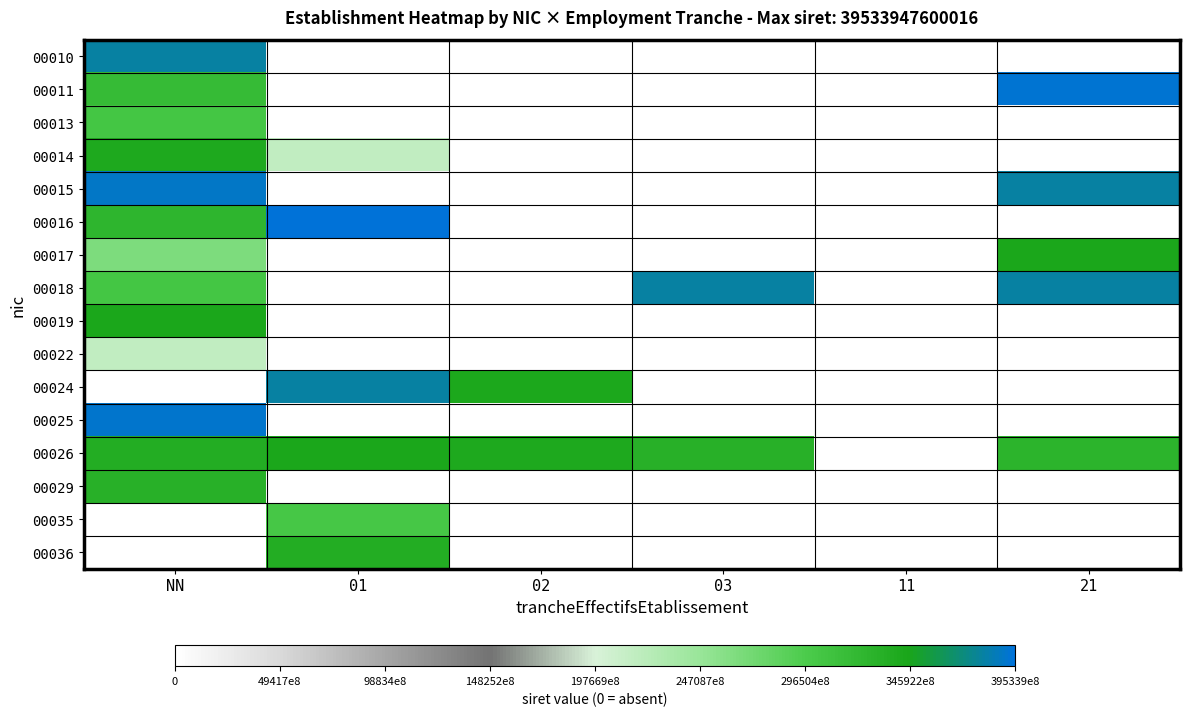

List the series in order of their peak value, lowest first.

00022, 00035, 00013, 00029, 00036, 00014, 00026, 00017, 00019, 00010, 00018, 00024, 00015, 00025, 00011, 00016